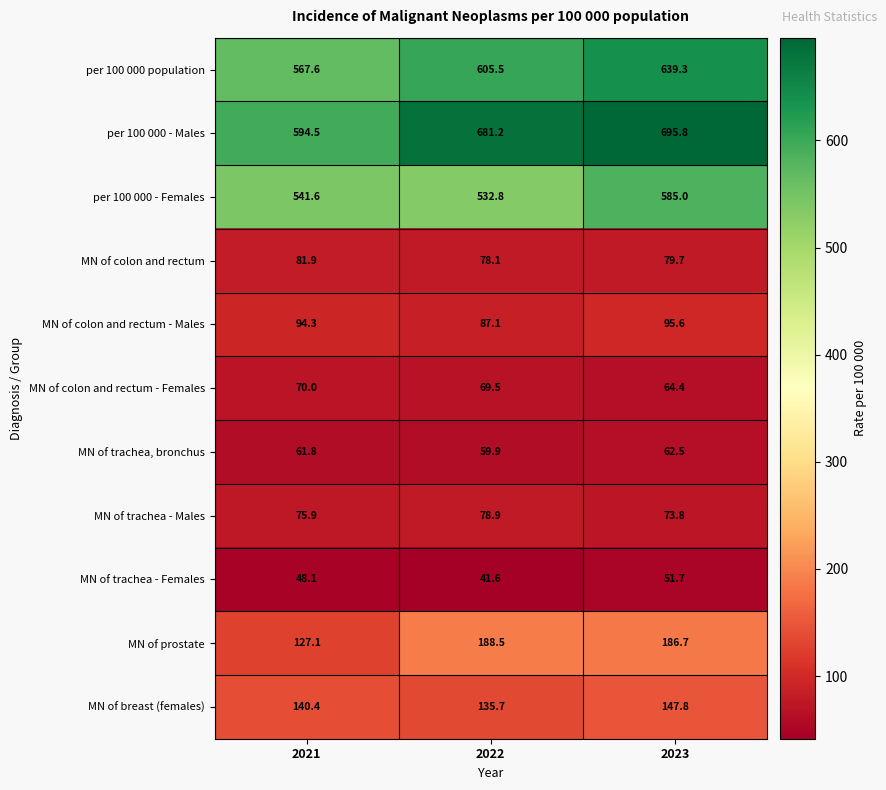

Where is MN of colon and rectum - Females nearest to the value 67?

2022